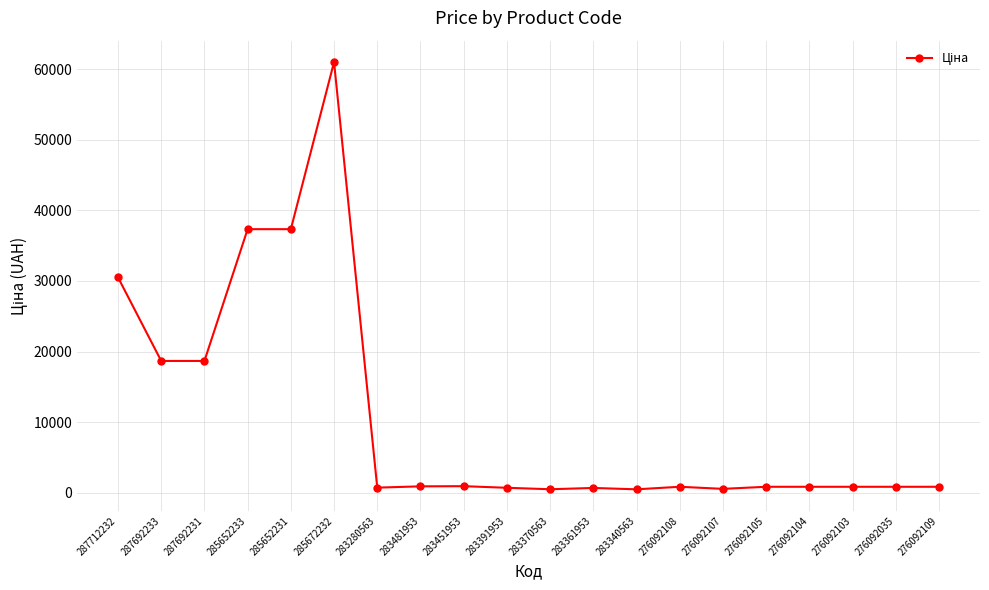

What is the difference between the maximum and minimum values?

60542.6